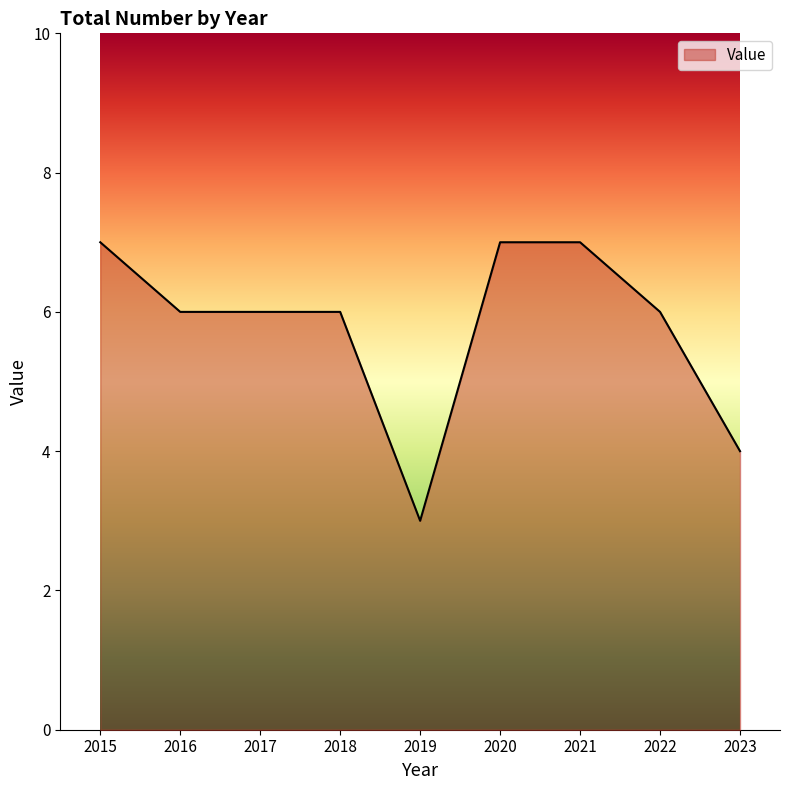

What is the difference between the maximum and minimum values?

4